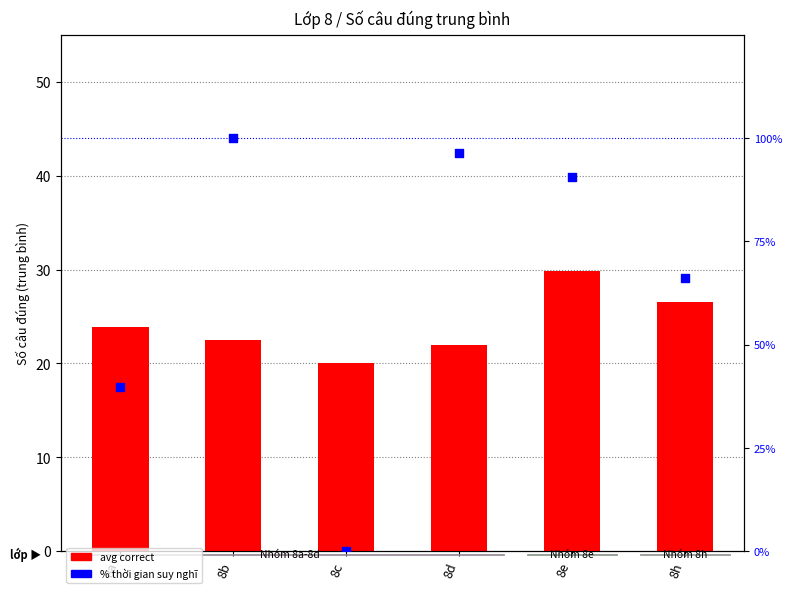

What is the total value across all series at 8e?

120.6